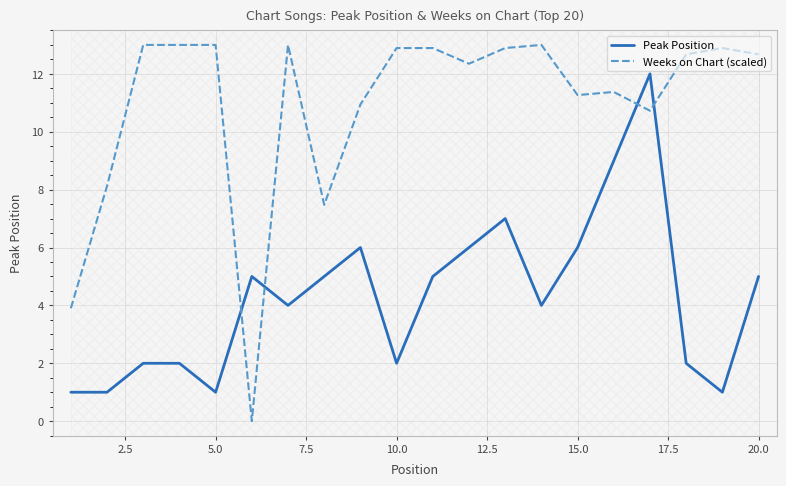

True or false: Peak Position has a value of 0.5 at 5.0.

False